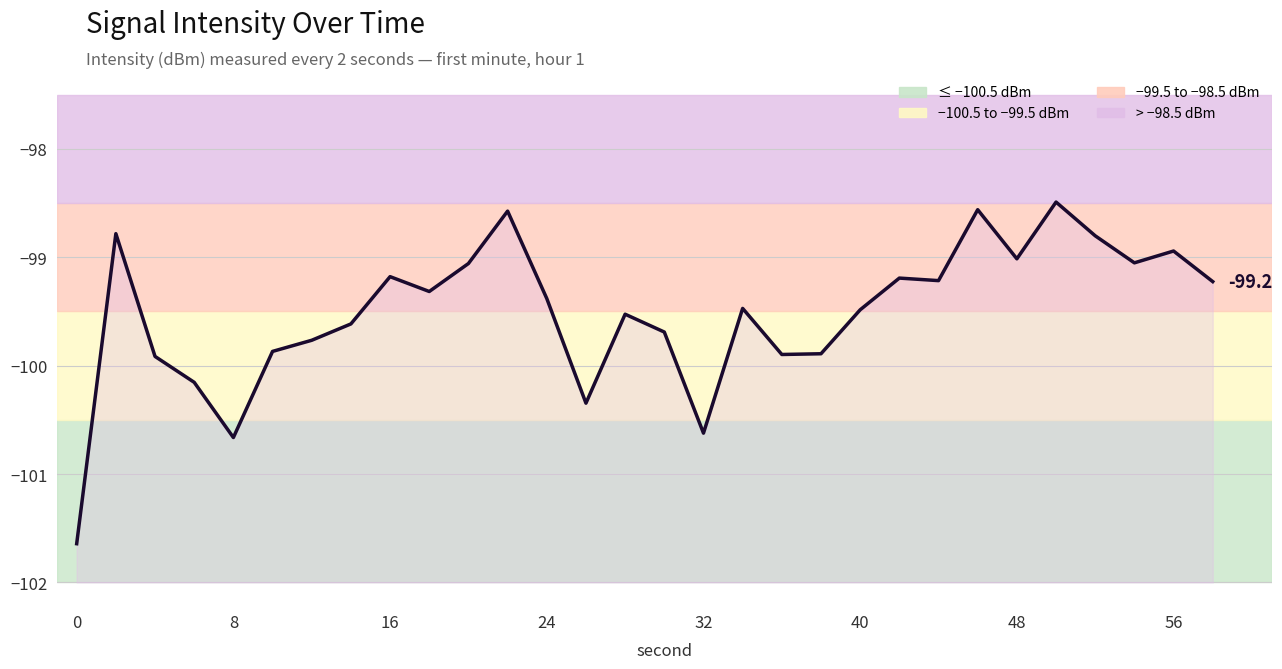

What is the difference between the maximum and minimum values?

3.2